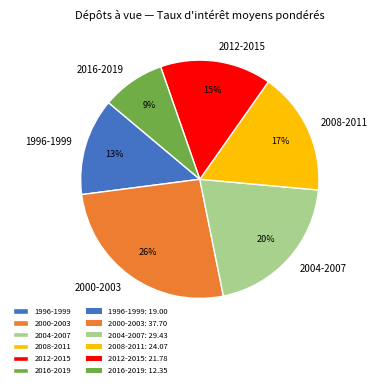

To the nearest percent, what portion does 2008-2011 represent?

17%